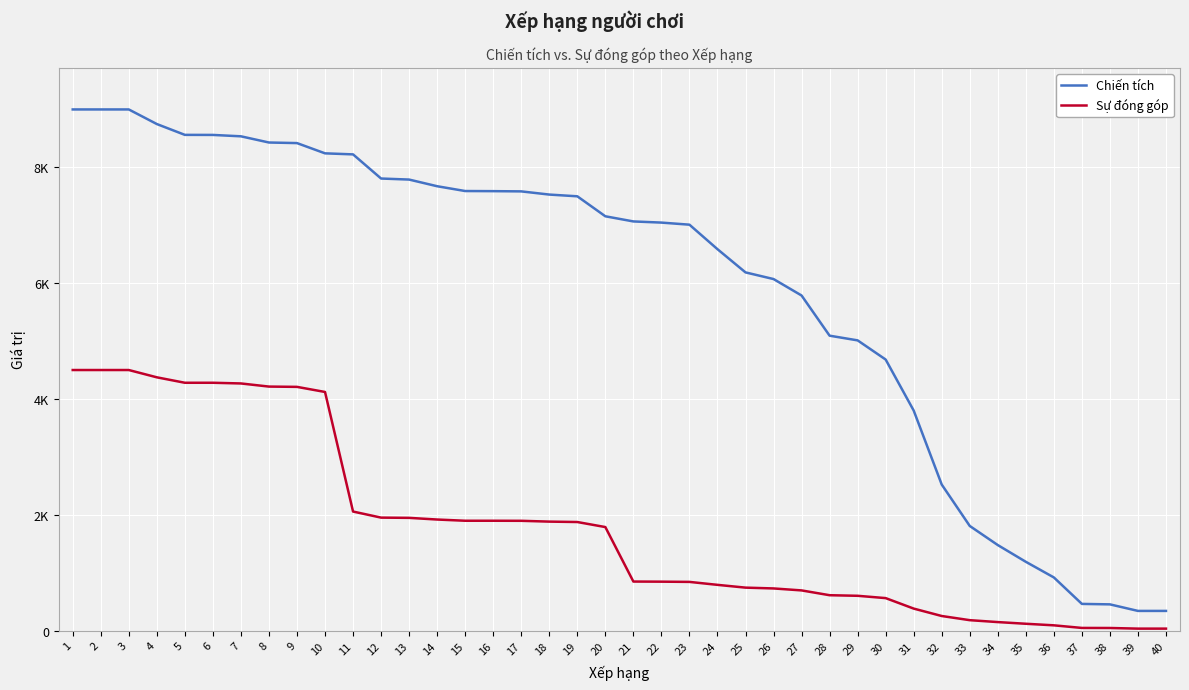

Rank the series at 4 from lowest to highest value.

Sự đóng góp, Chiến tích